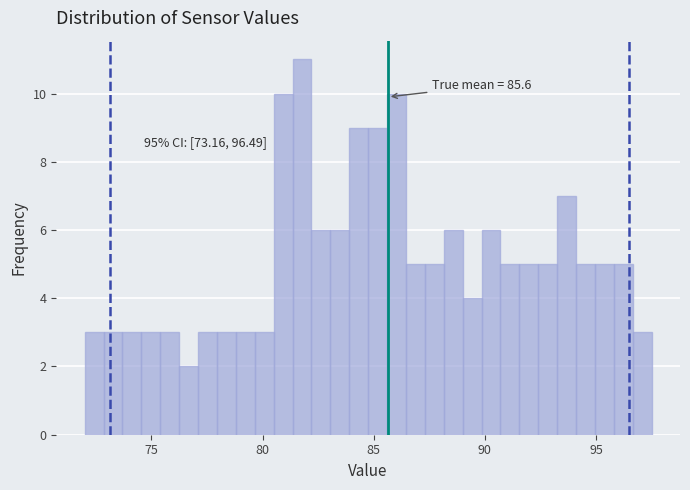

Around what value on the x-axis is the tallest bar? Give the approximate position of its centre, as read against the axis.

82.0